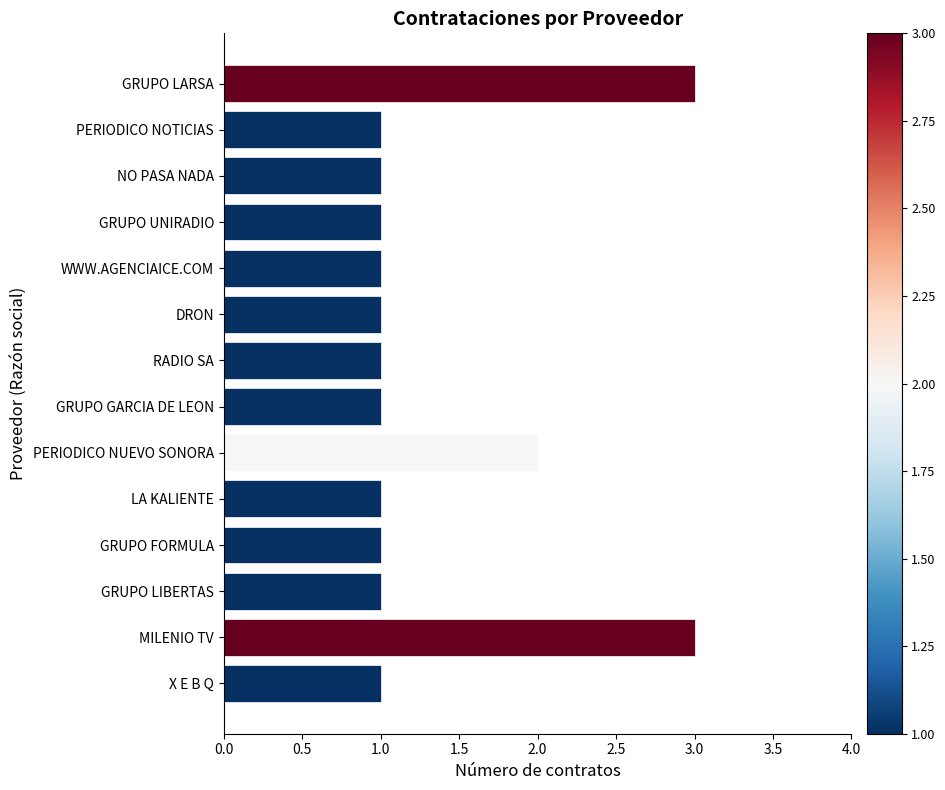

The value at WWW.AGENCIAICE.COM is 0. True or false?

False